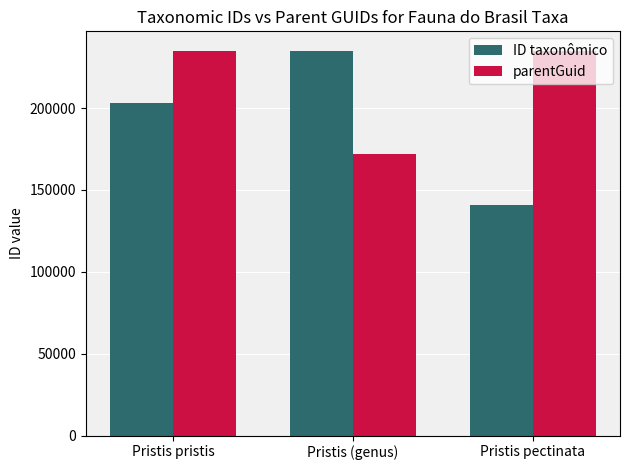

Which series has the widest spread of values?

ID taxonômico